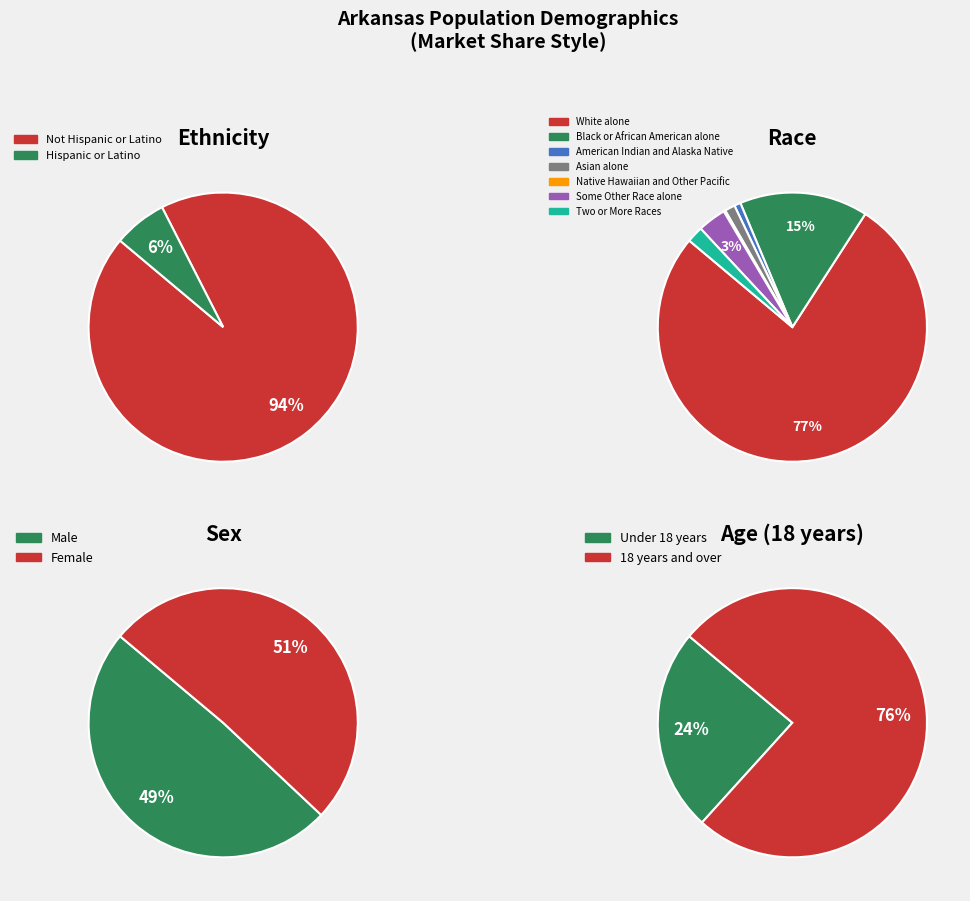

Which has a higher value, Asian alone or American Indian and Alaska Native?

Asian alone